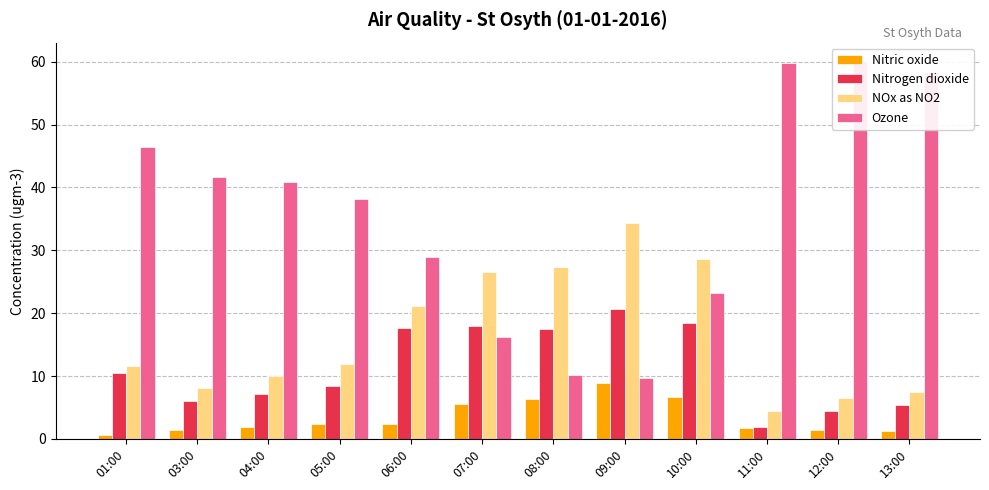

What is the sum of all Nitric oxide values?

40.4